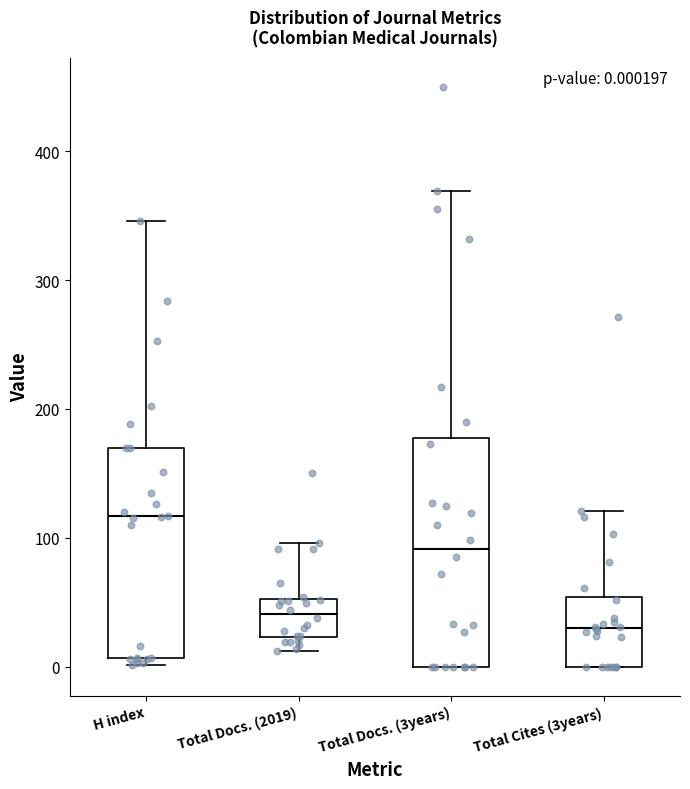

Which box has the highest median line?

H index